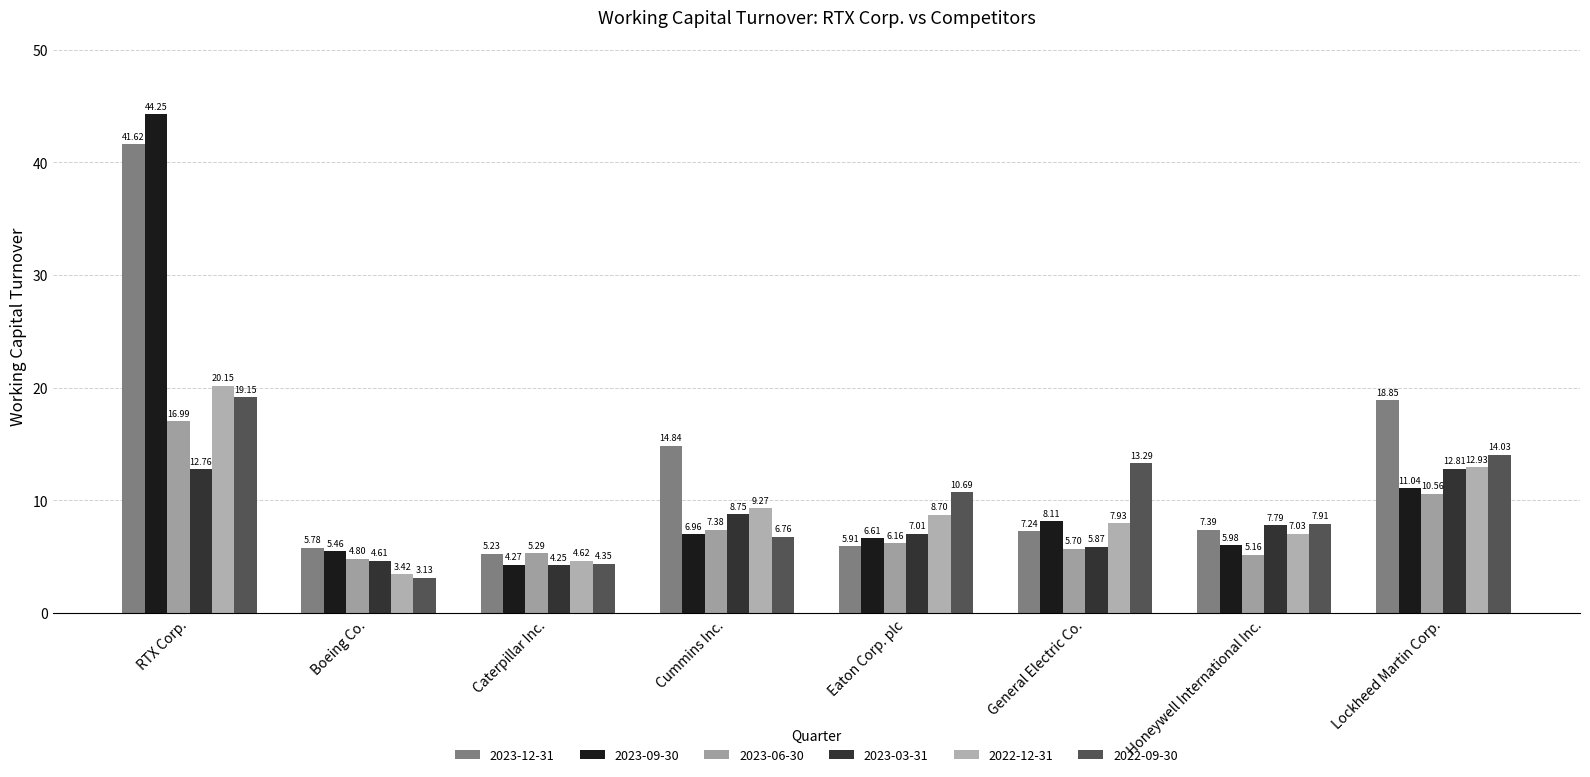

What is the difference between the highest and lowest values at Cummins Inc.?

8.1